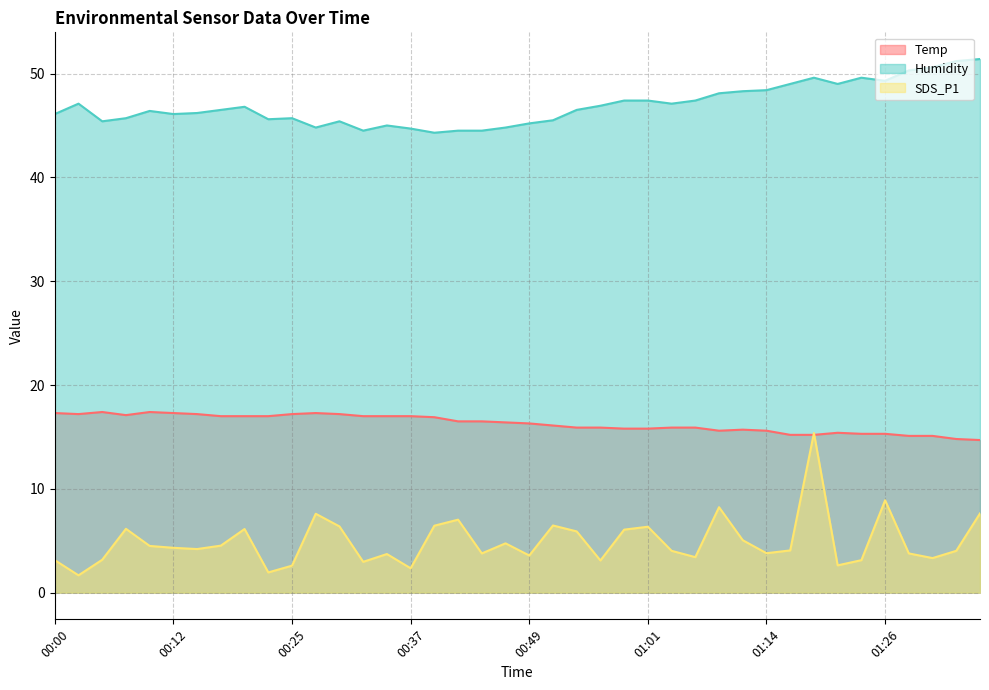

What is the difference between the maximum and second lowest values in the Humidity series?

6.9